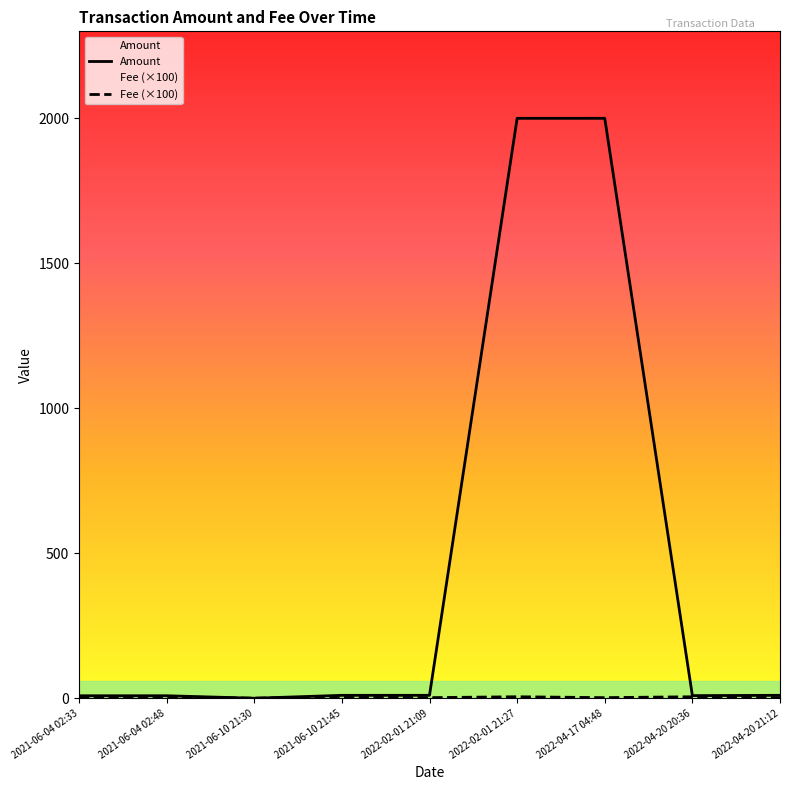

How many intersections are there between Amount and Fee?

2